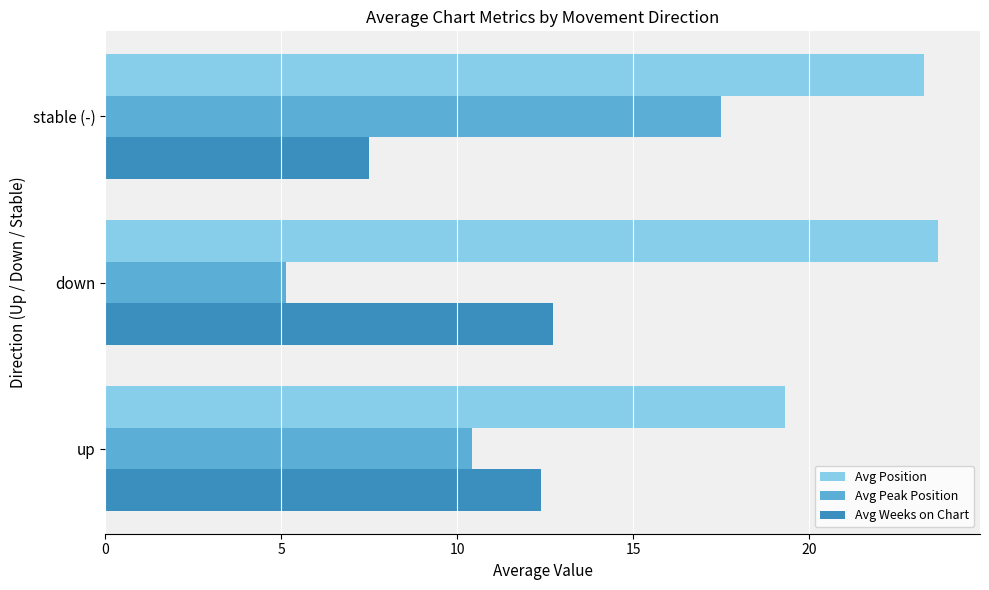

Which series has the largest range (max minus min)?

Avg Peak Position